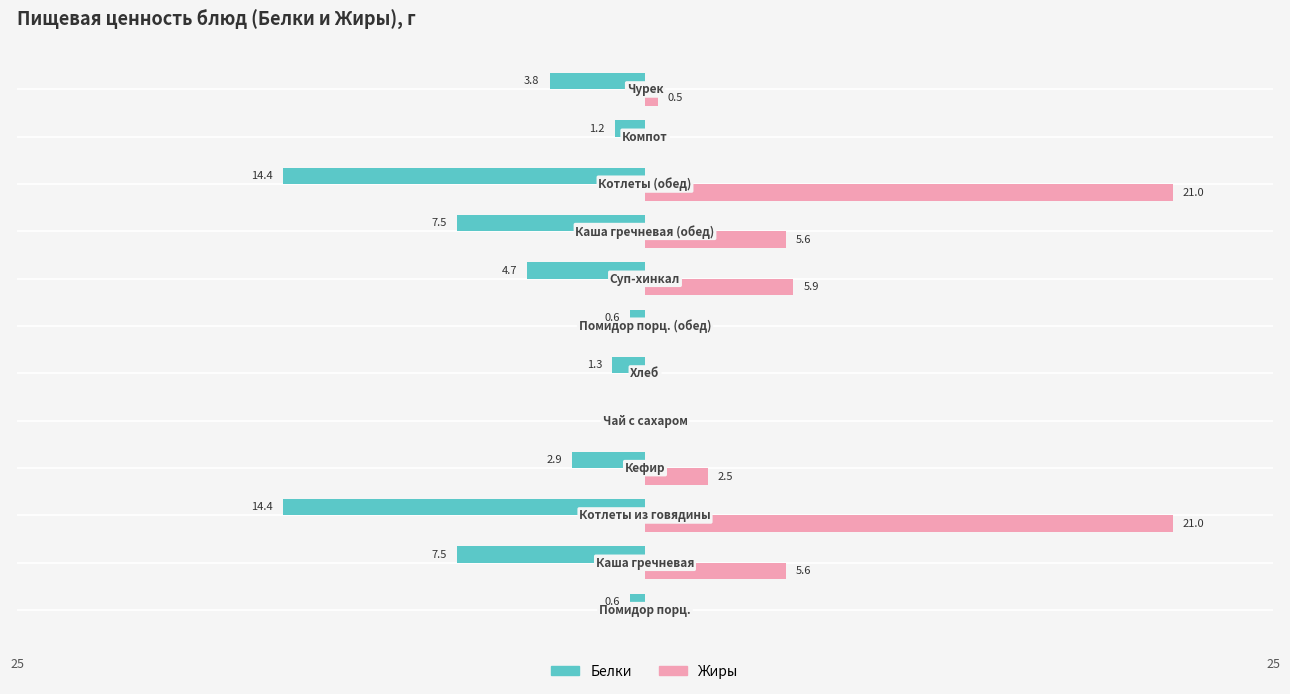

Which series has the widest spread of values?

Жиры